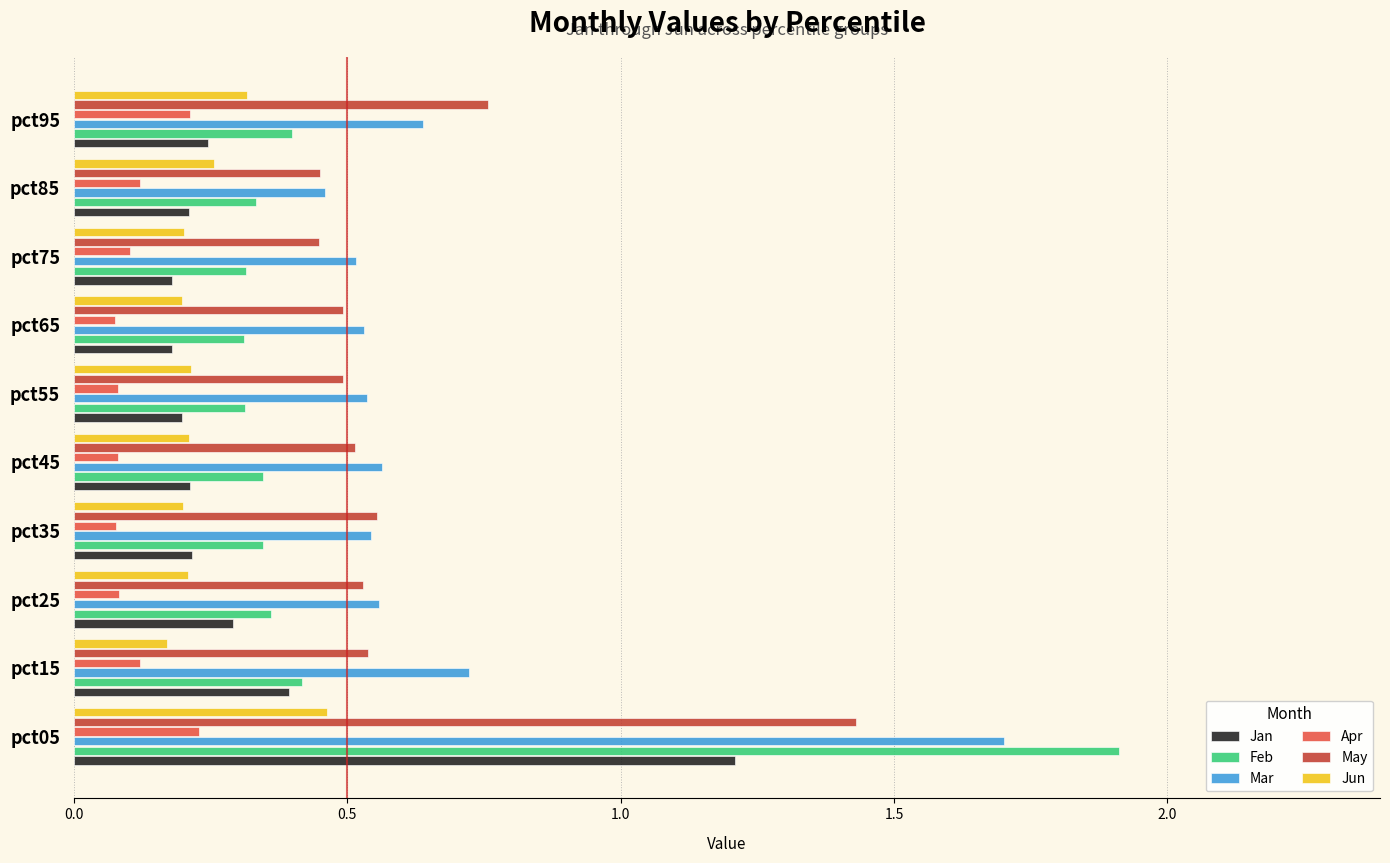

Which series has the widest spread of values?

Feb